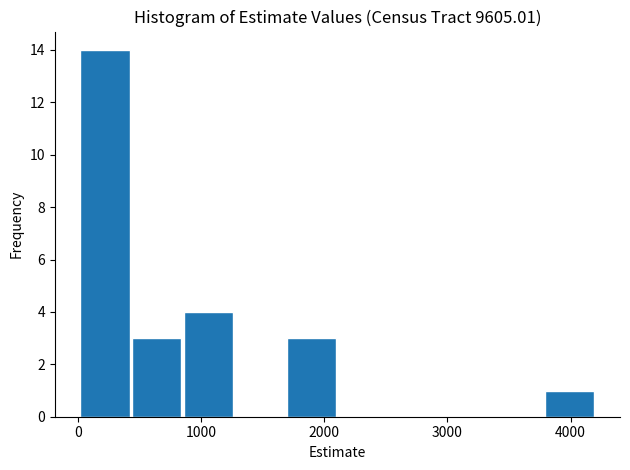

Reading left to right, list every bar in this chart as the range it spans on the x-axis followed by its height. Neither the bar edges nor the heights are printed on the chart, so give them approximately, as read against the axes.

0 to 400: 14
400 to 800: 3
800 to 1300: 4
1300 to 1700: 0
1700 to 2100: 3
2100 to 2500: 0
2500 to 2900: 0
2900 to 3400: 0
3400 to 3800: 0
3800 to 4200: 1